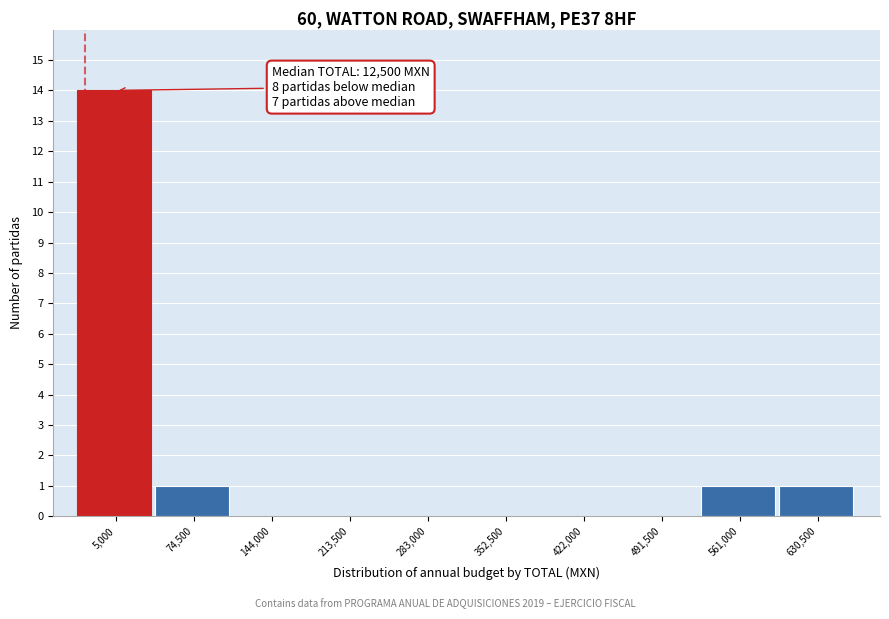

Reading left to right, transcribe all the data shown in this chart.

5,000=14	74,500=1	144,000=0	213,500=0	283,000=0	352,500=0	422,000=0	491,500=0	561,000=1	630,500=1